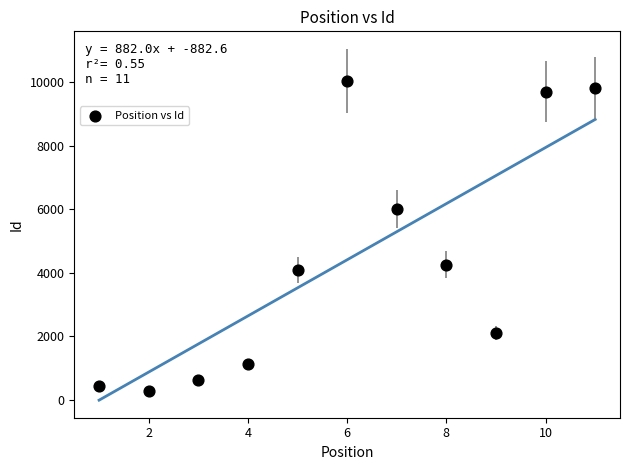

What is the average Y value?

4409